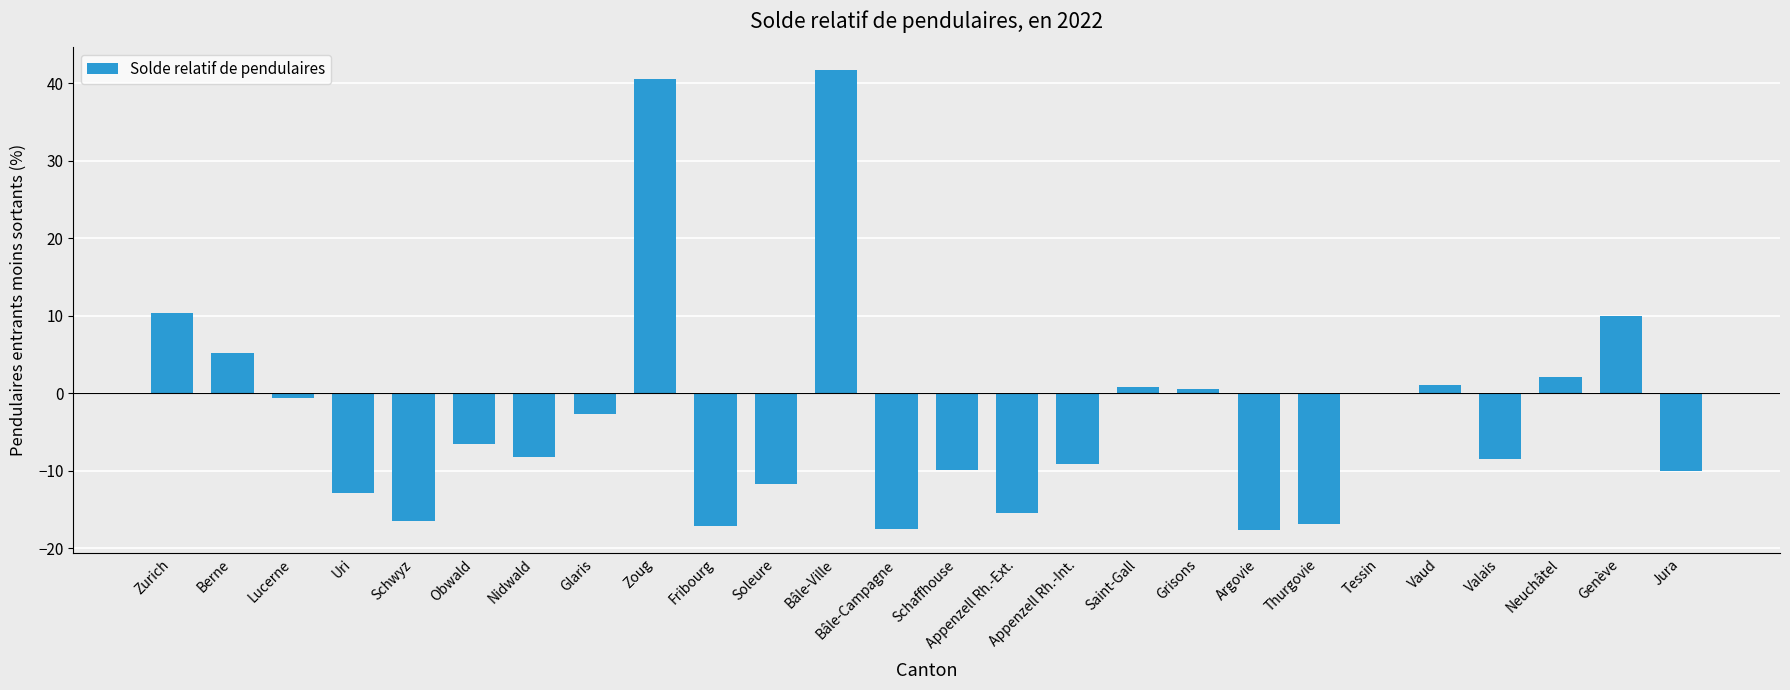

What is the approximate value at Argovie?

-17.7